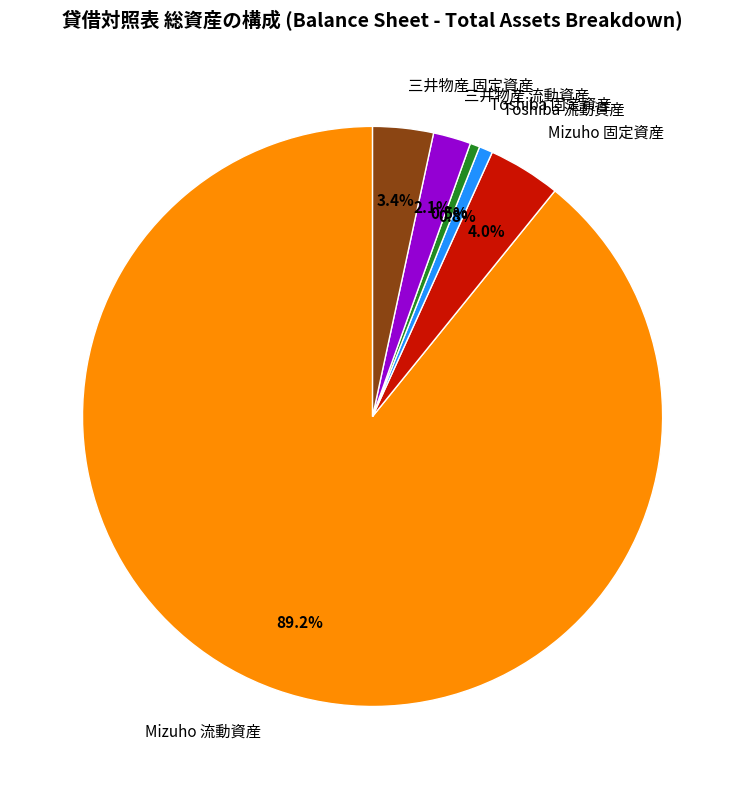

Count the number of slices in the pie.

6